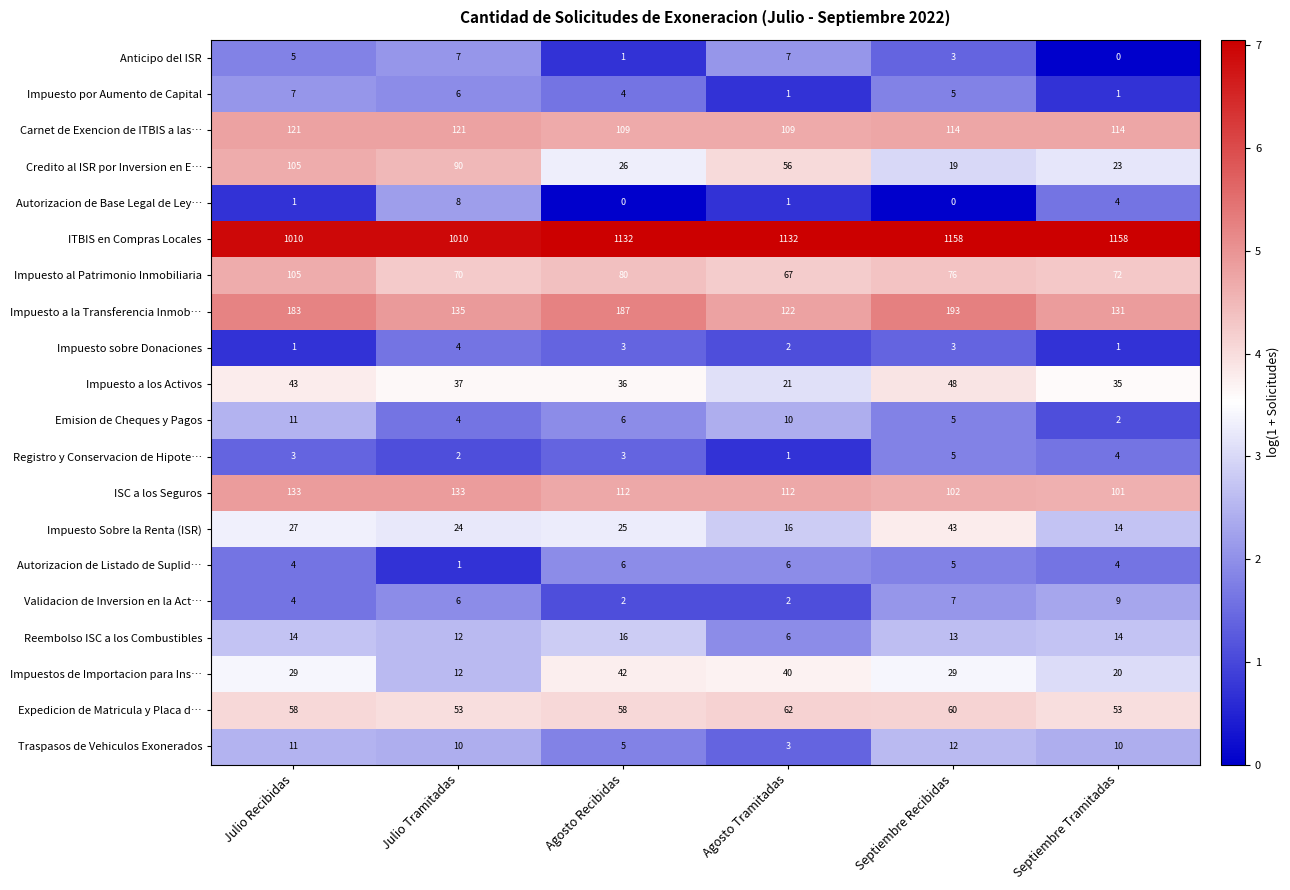

Is it true that Impuesto al Patrimonio Inmobiliaria equals 105 at Julio Recibidas?

True